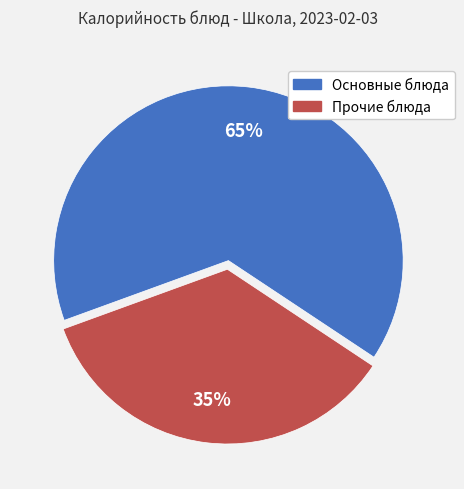

Does any single category account for the majority?

Yes